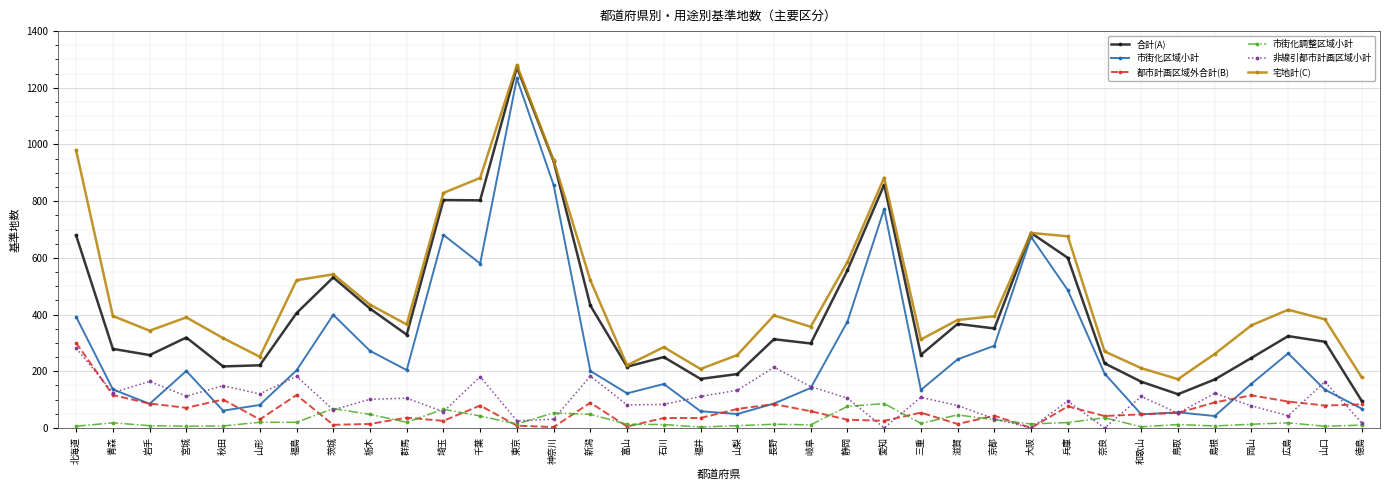

What is the spread (max minus min) of values at 山形?

231